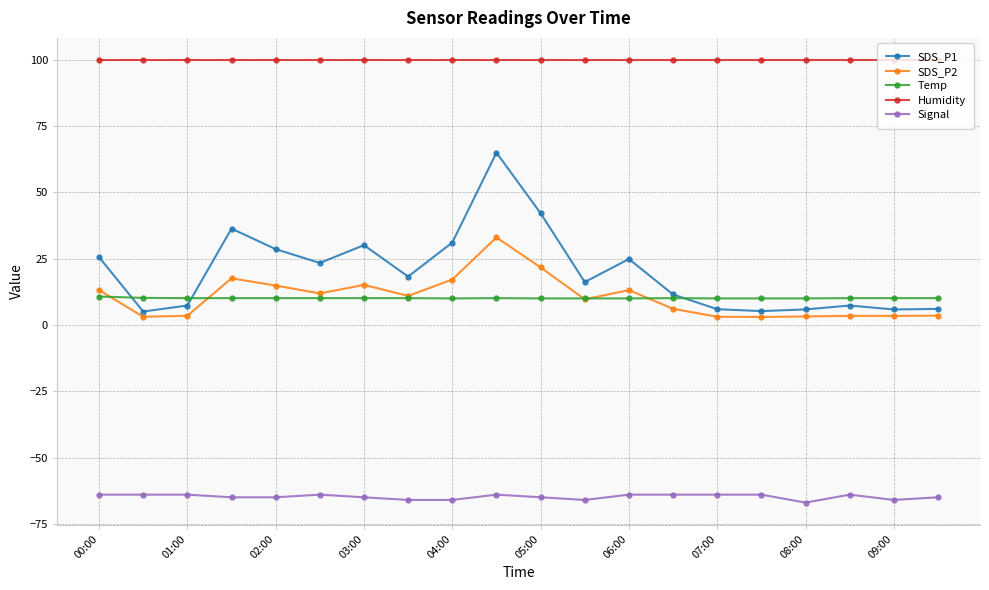

What is the value of the Temp point at the 18th from the left?

10.1